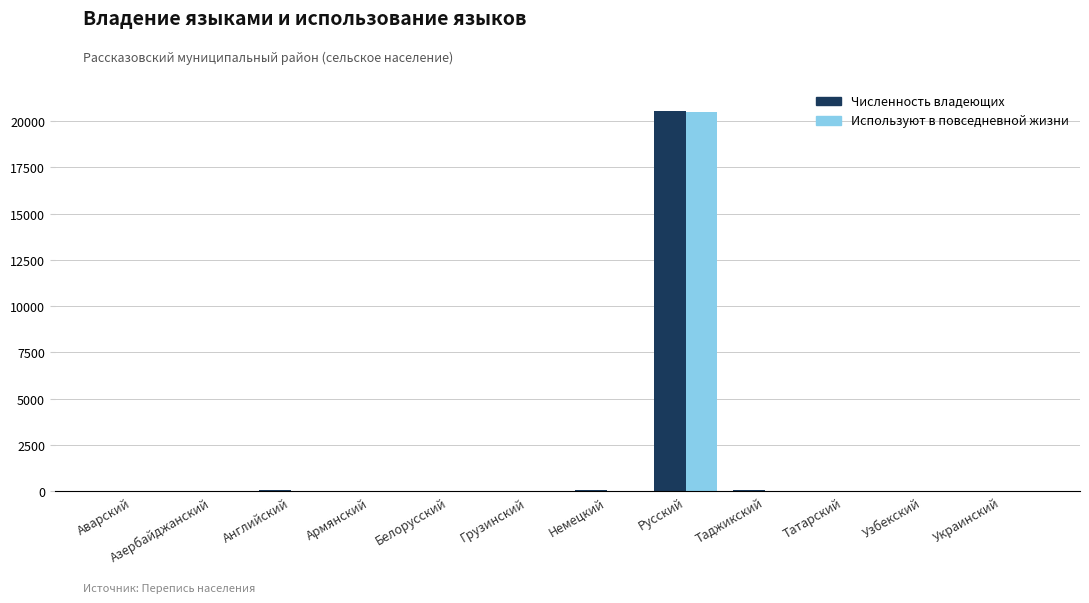

What is the maximum value shown in the chart?

20517